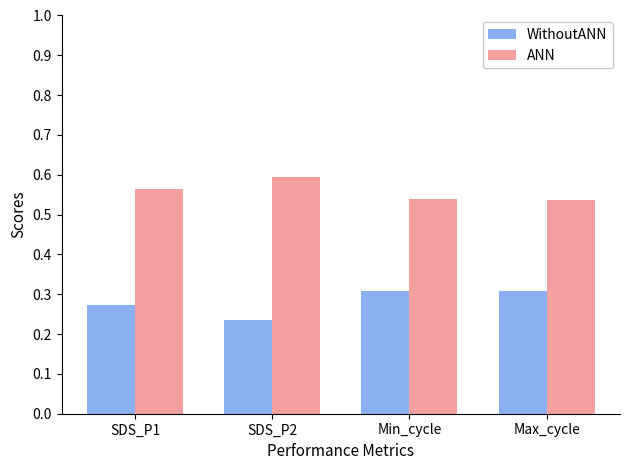

What is the difference between the highest and lowest values at SDS_P2?

0.4